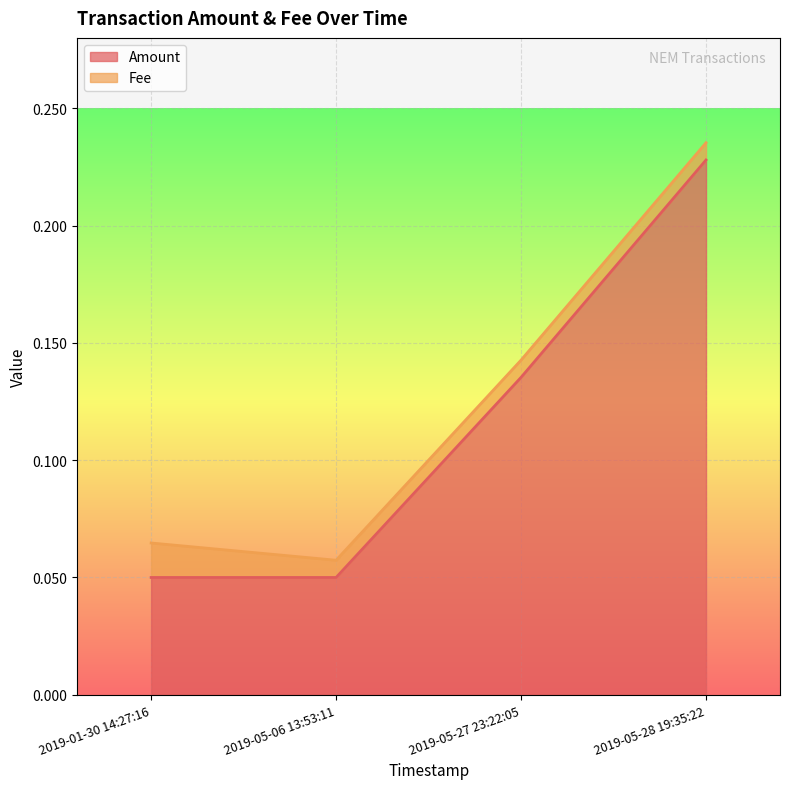

Which has a higher value, 2019-05-27 23:22:05 or 2019-01-30 14:27:16?

2019-05-27 23:22:05